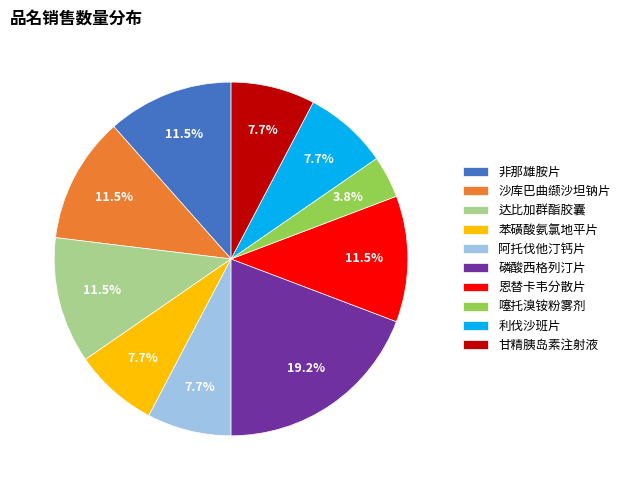

Which slice is the largest?

磷酸西格列汀片